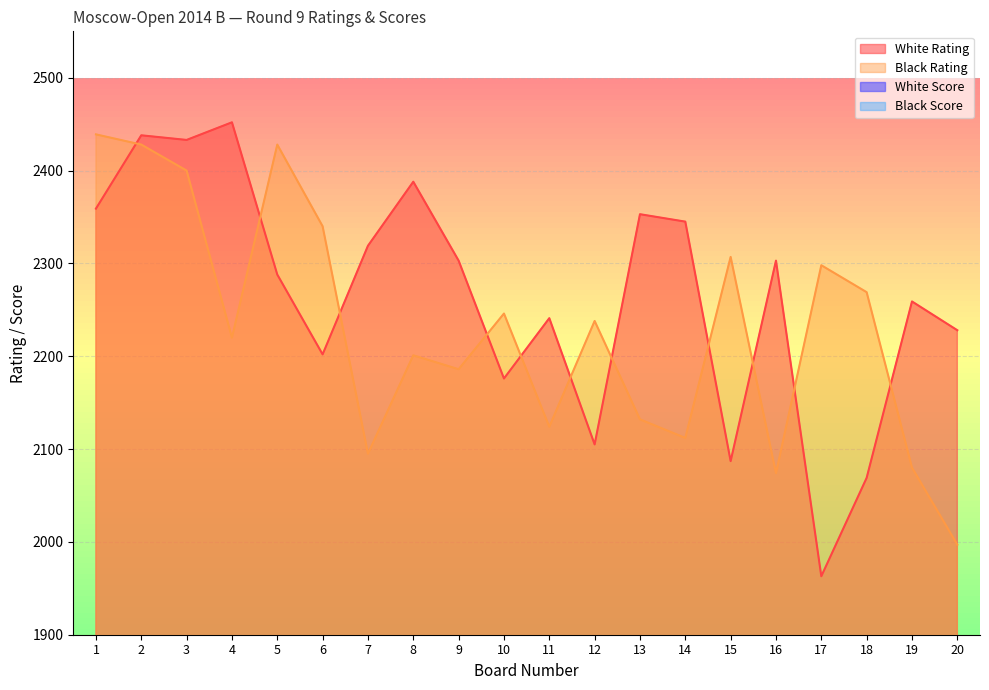

Reading right to left, list all the values displayed in this chart.

White Rating: 20=2228.0	19=2259.0	18=2069.0	17=1963.0	16=2303.0	15=2087.0	14=2345.0	13=2353.0	12=2105.0	11=2241.0	10=2176.0	9=2303.0	8=2388.0	7=2319.0	6=2202.0	5=2288.0	4=2452.0	3=2433.0	2=2438.0	1=2359.0
Black Rating: 20=1997.0	19=2080.0	18=2269.0	17=2298.0	16=2074.0	15=2307.0	14=2112.0	13=2132.0	12=2238.0	11=2124.0	10=2246.0	9=2186.0	8=2201.0	7=2095.0	6=2340.0	5=2428.0	4=2220.0	3=2400.0	2=2428.0	1=2439.0
White Score: 20=5.0	19=5.0	18=5.0	17=5.0	16=5.0	15=5.0	14=5.0	13=5.0	12=5.5	11=5.5	10=5.5	9=5.5	8=5.5	7=5.5	6=6.0	5=6.0	4=6.0	3=6.5	2=6.5	1=6.5
Black Score: 20=5.0	19=5.0	18=5.0	17=5.0	16=5.0	15=5.0	14=5.0	13=5.0	12=5.5	11=5.5	10=5.5	9=5.5	8=5.5	7=6.0	6=6.0	5=6.0	4=6.0	3=6.5	2=6.5	1=6.5